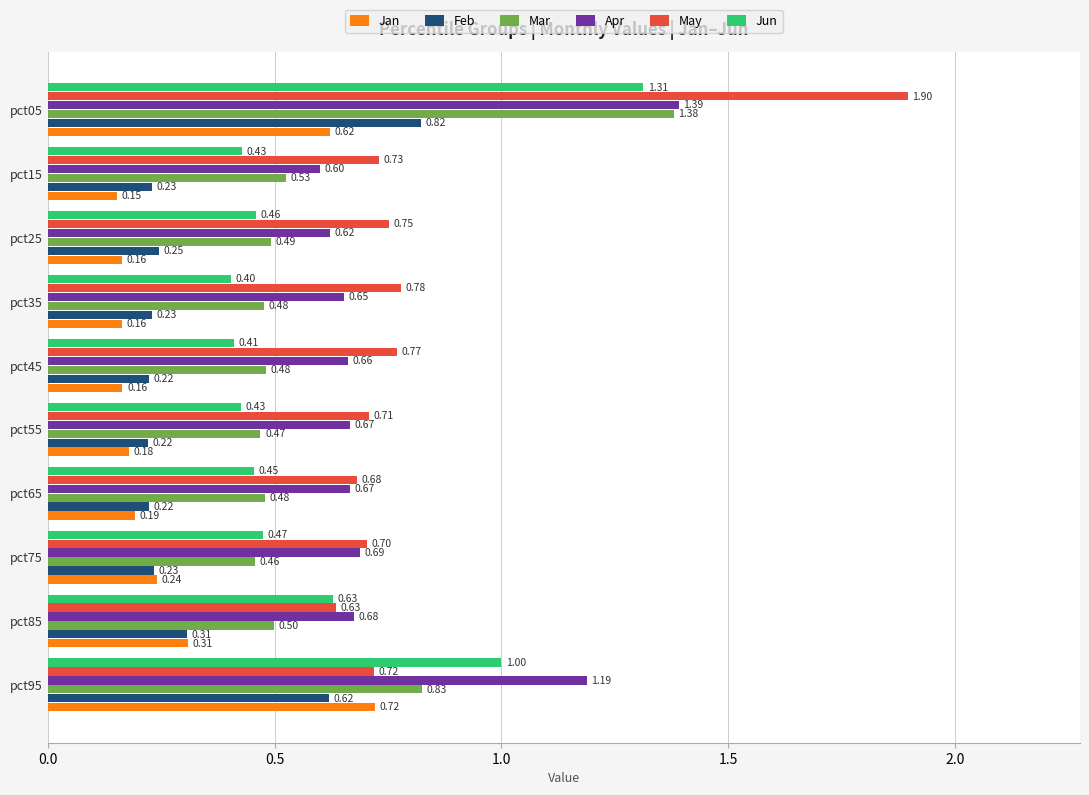

What is the difference between the highest and lowest values at pct45?

0.6